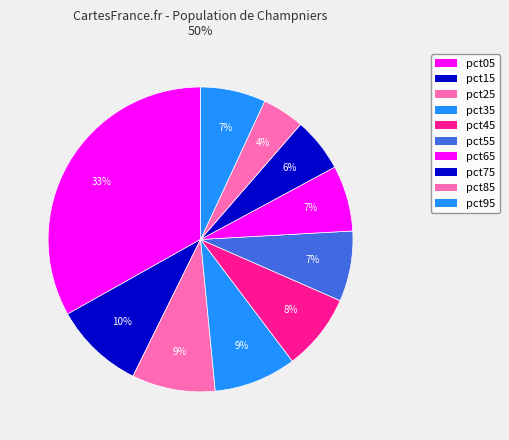

Is pct85 the majority of the pie?

No